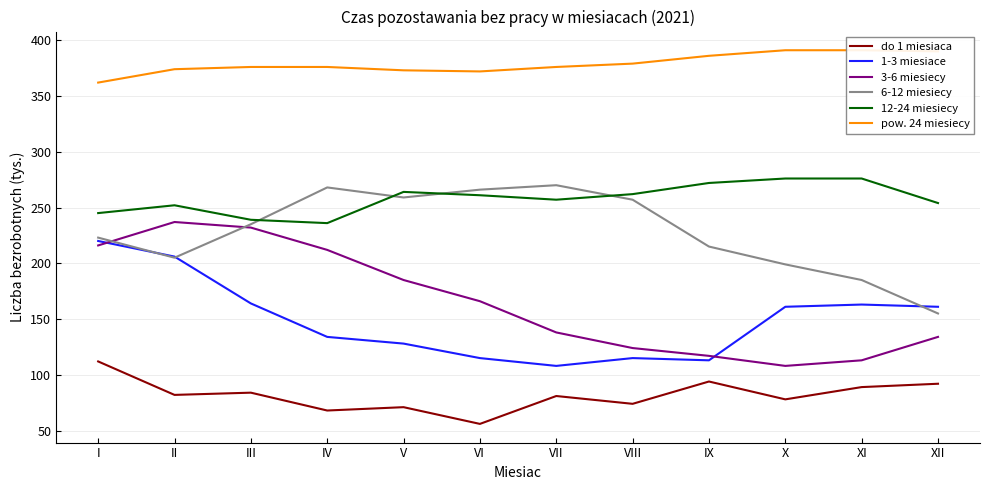

Between which two adjacent categories do 6-12 miesiecy and 3-6 miesiecy first intersect?

I and II